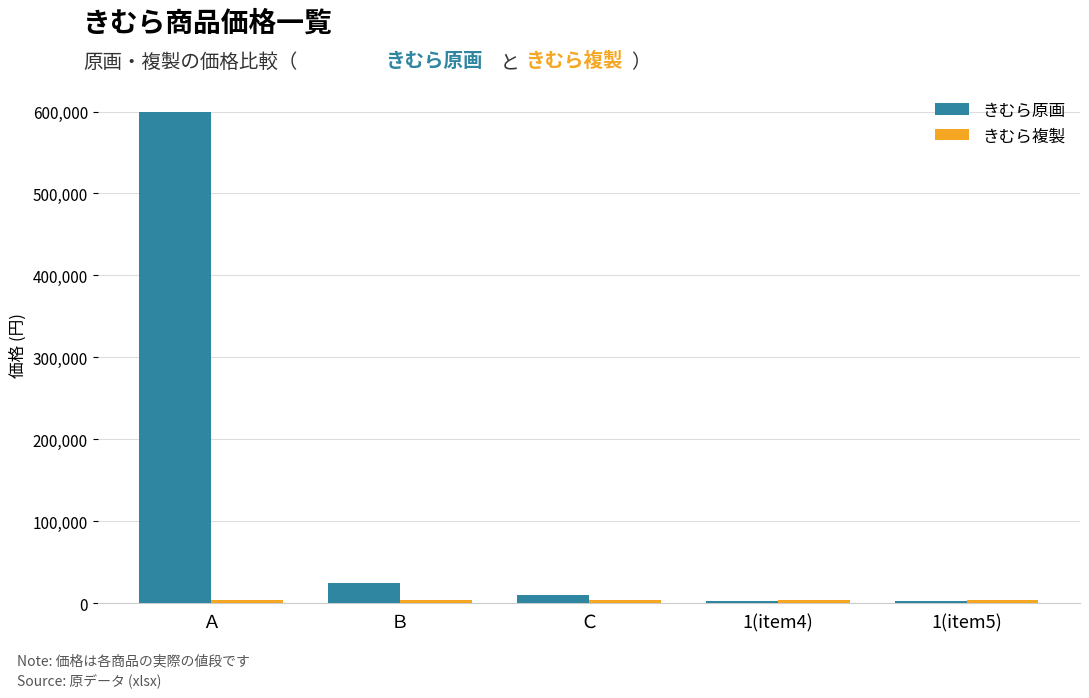

What is the sum of all きむら原画 values?

639400